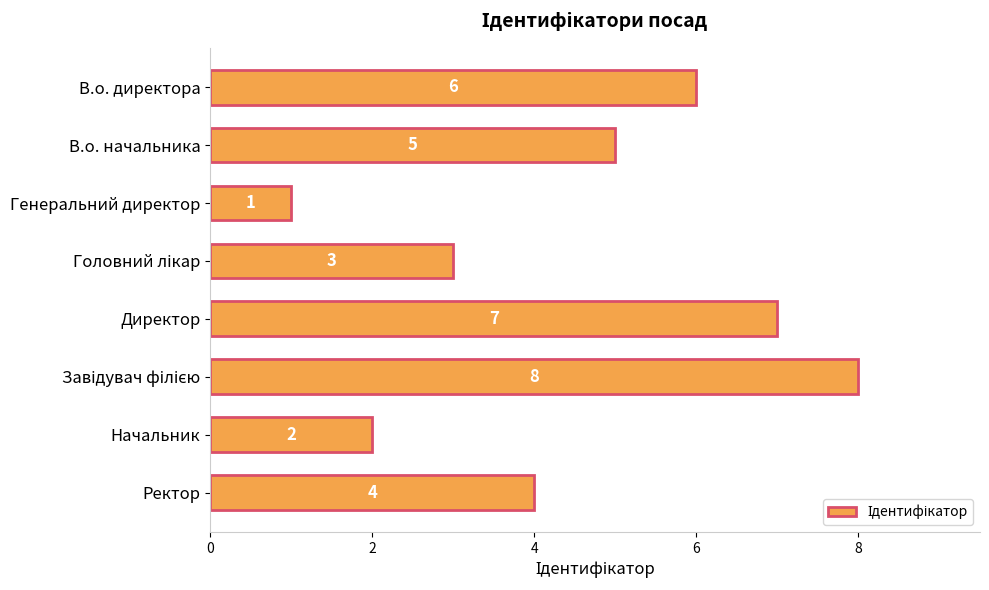

The value at Начальник is 2. True or false?

True